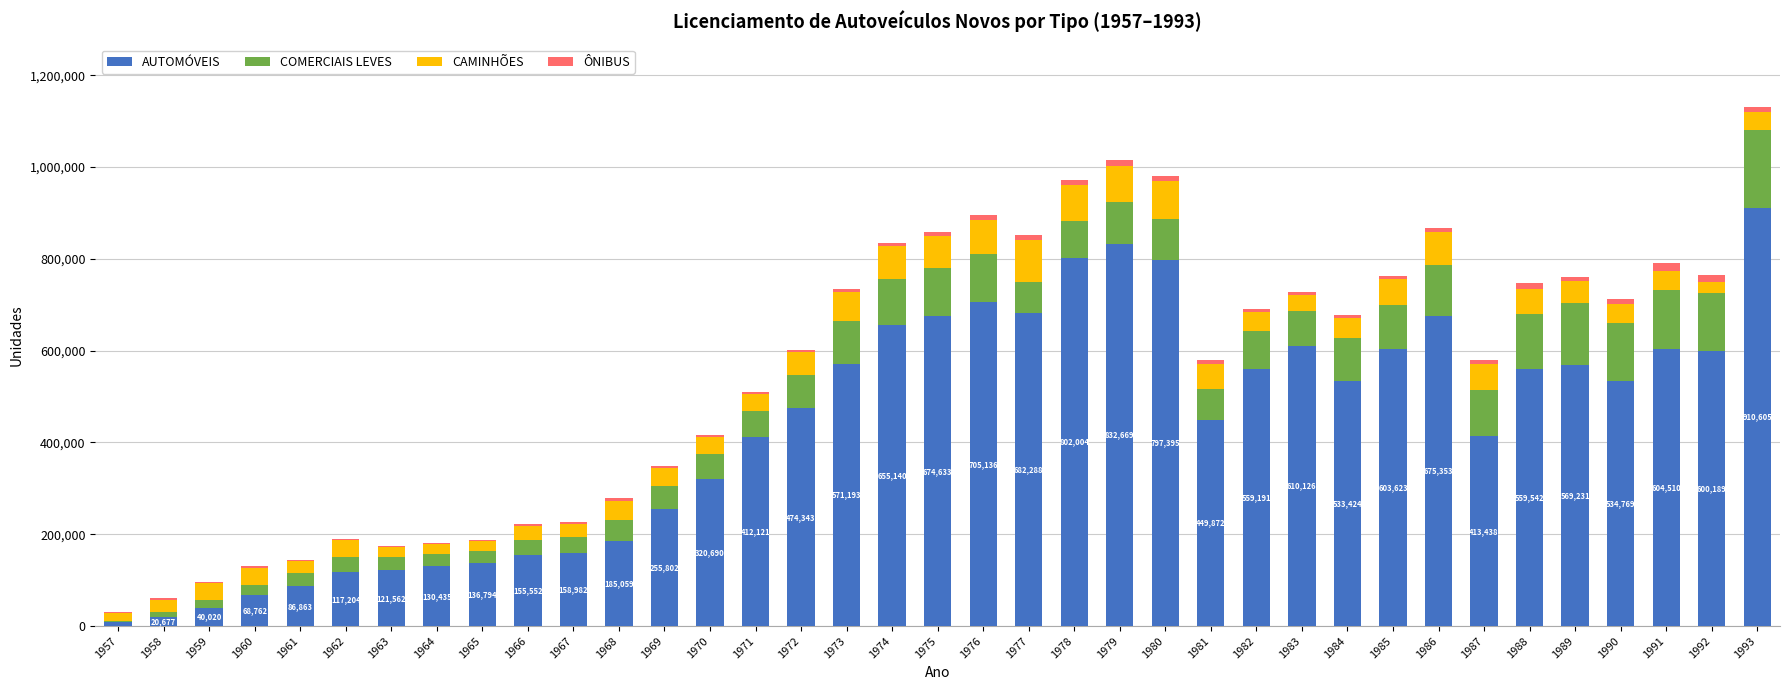

What is the highest value of the AUTOMÓVEIS series?

910605